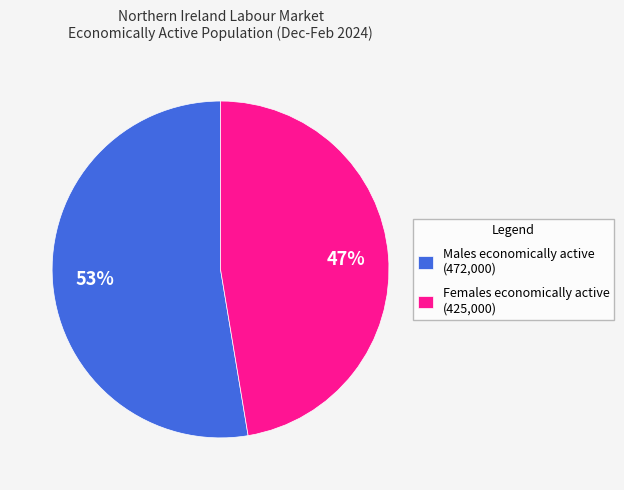

What is the majority slice?

Males economically active (472,000)